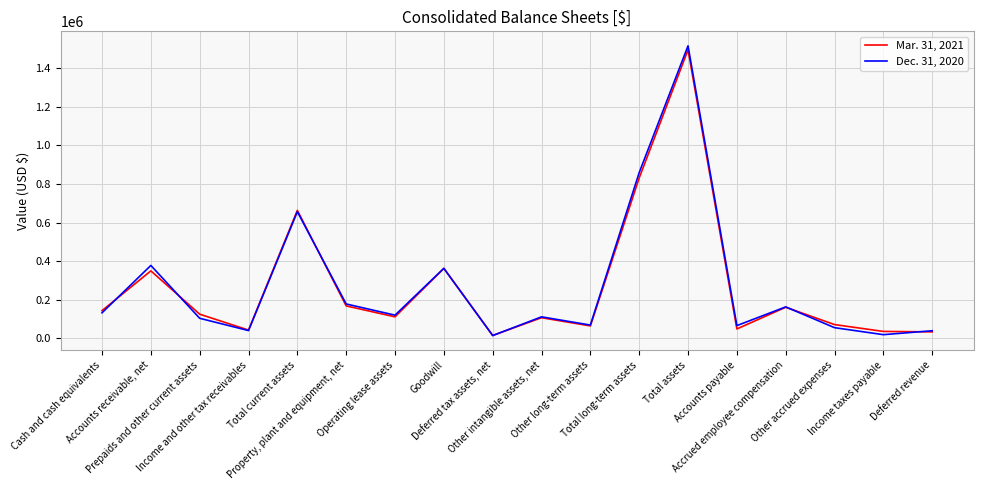

Which category has the highest value in the Mar. 31, 2021 series?

Total assets